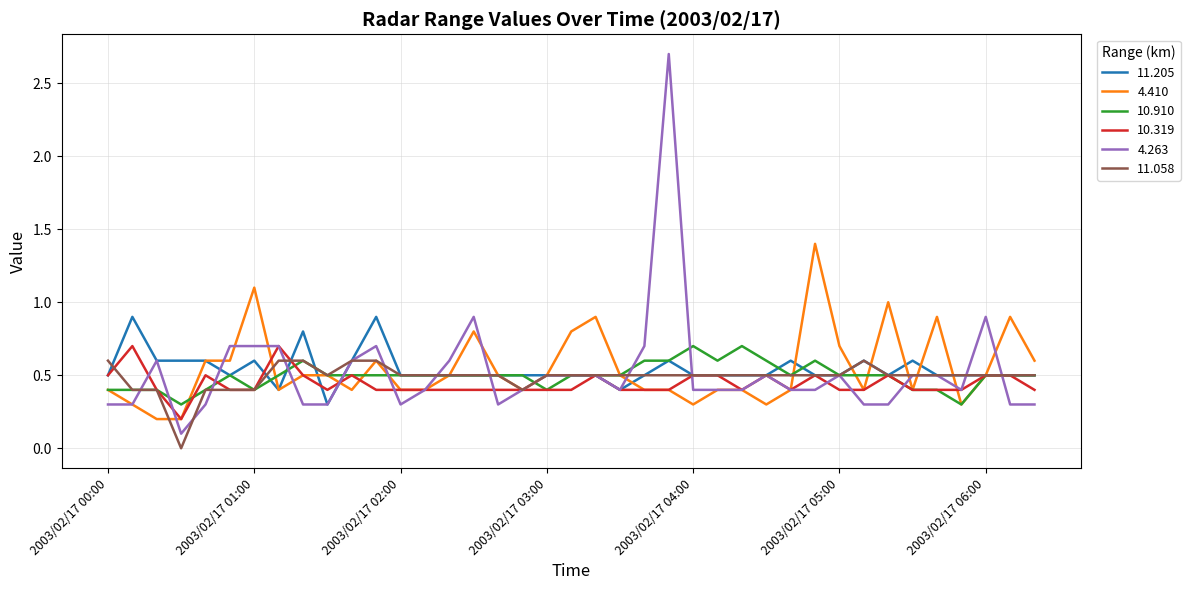

Which series has the widest spread of values?

4.263